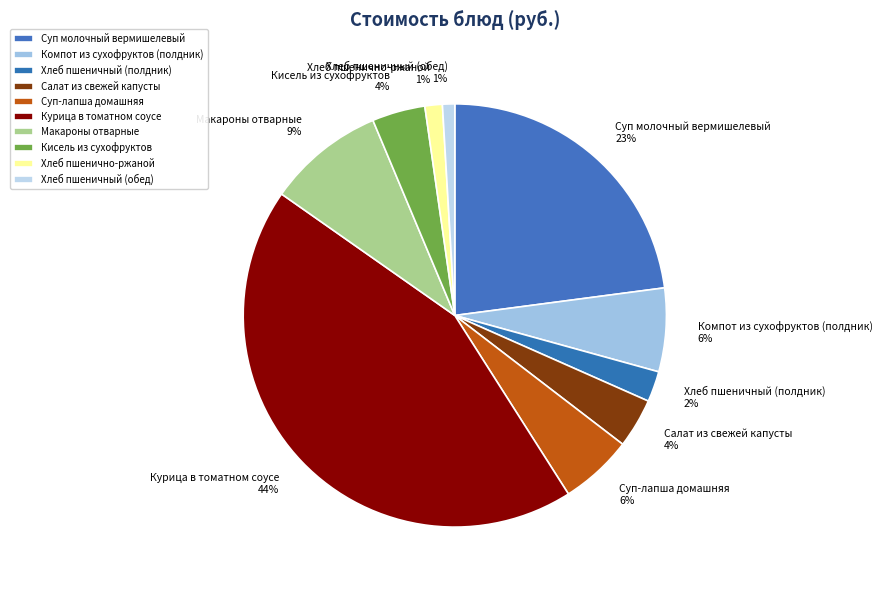

Is it true that Суп молочный вермишелевый is 23% of the pie?

True